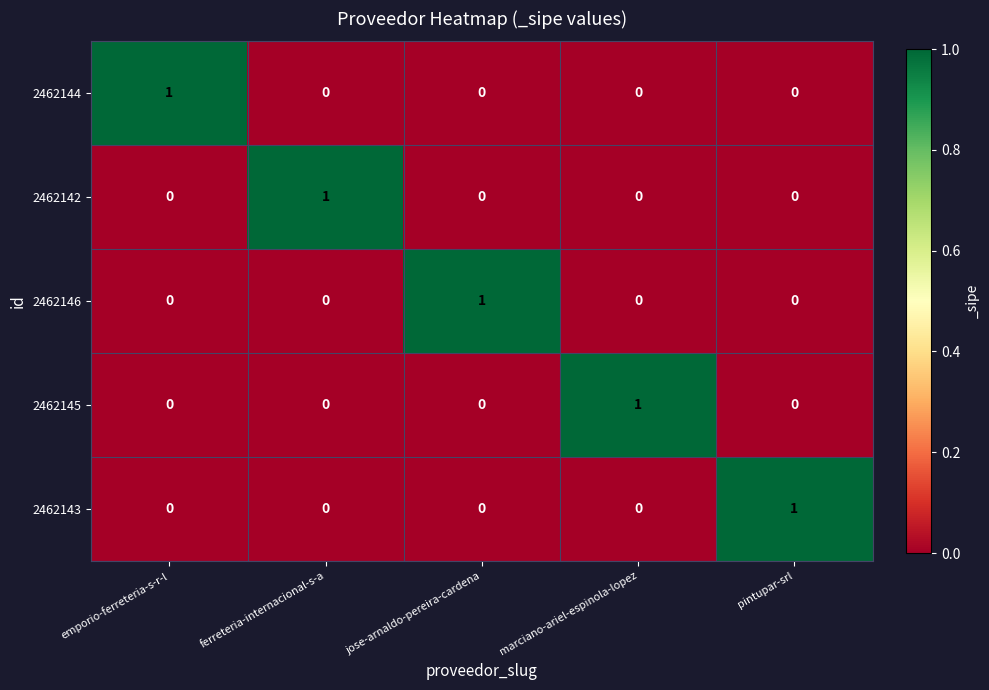

At how many categories does at least one series exceed 0?

5